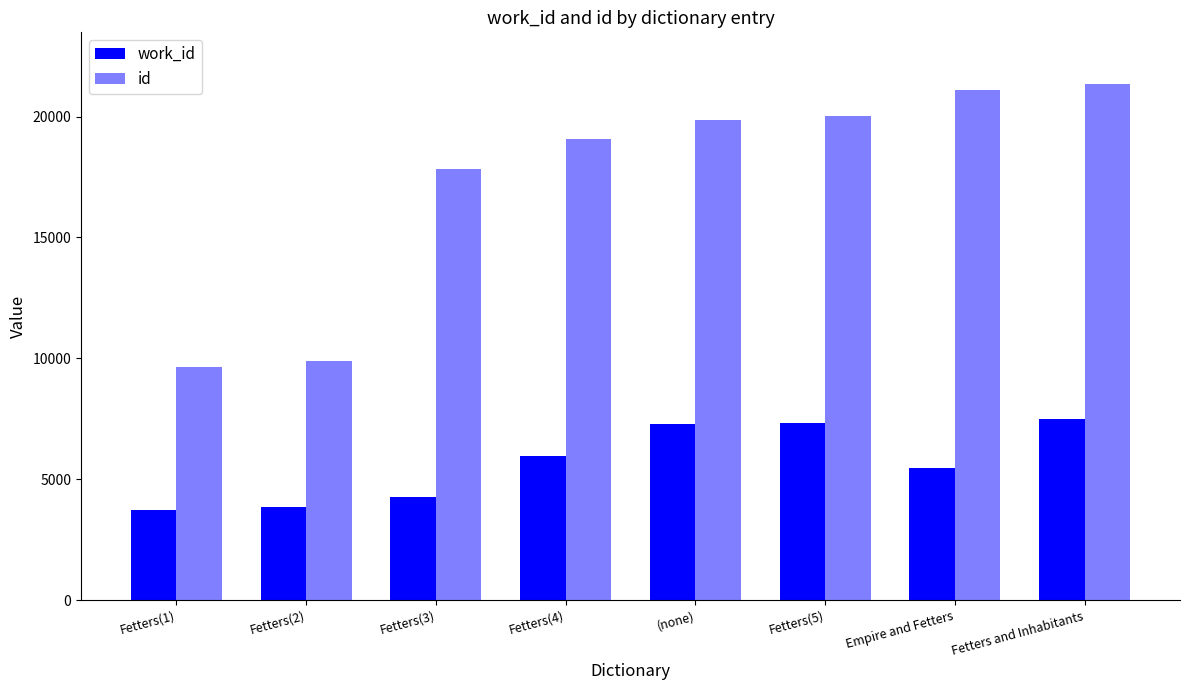

How many bars are there in each group?

2